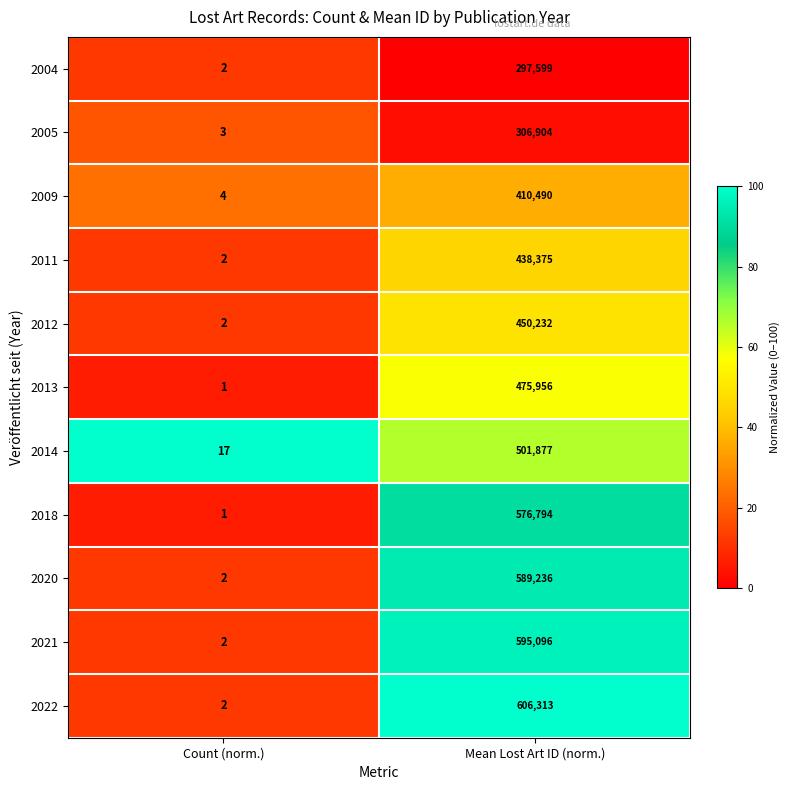

Between Count (norm.) and Mean Lost Art ID (norm.), which series saw the biggest shift?

2022